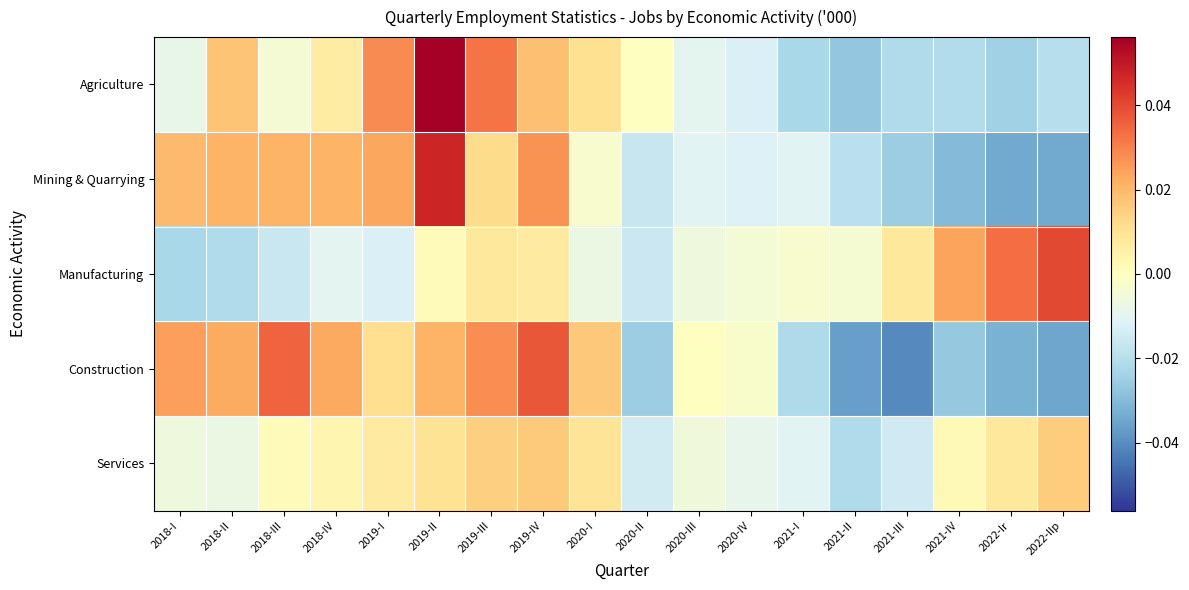

At which category is the sum across all series the highest?

2019-II